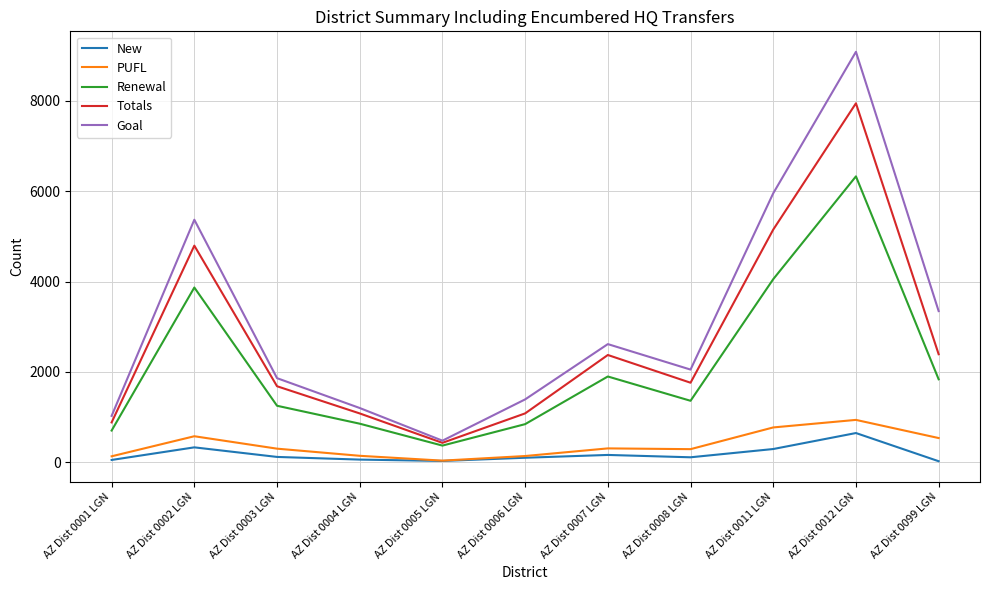

What is the highest value of the Totals series?

7946